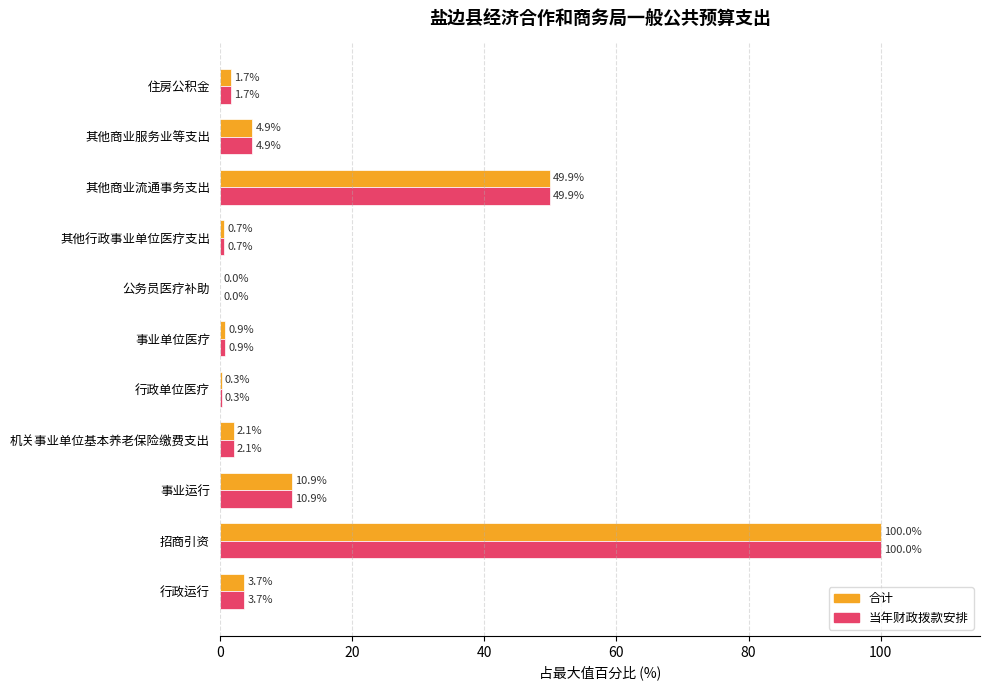

What is the sum of the 当年财政拨款安排 values at 其他商业服务业等支出 and 行政运行?

8.6